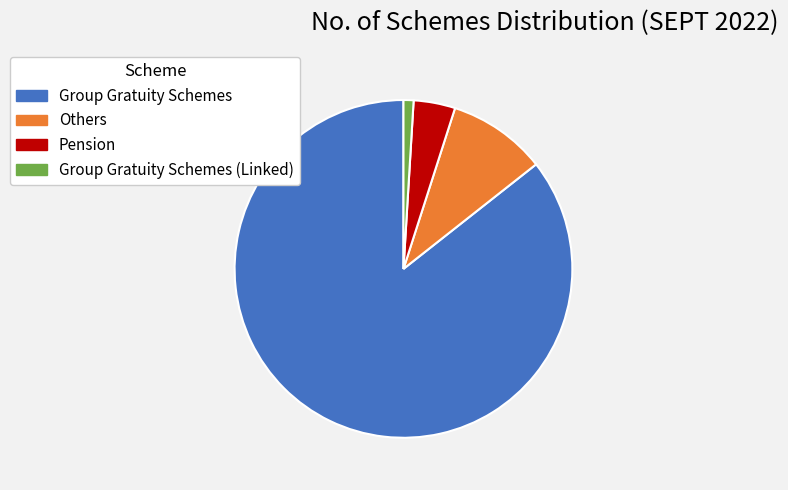

Do Others and Pension together represent more than half of the pie?

No